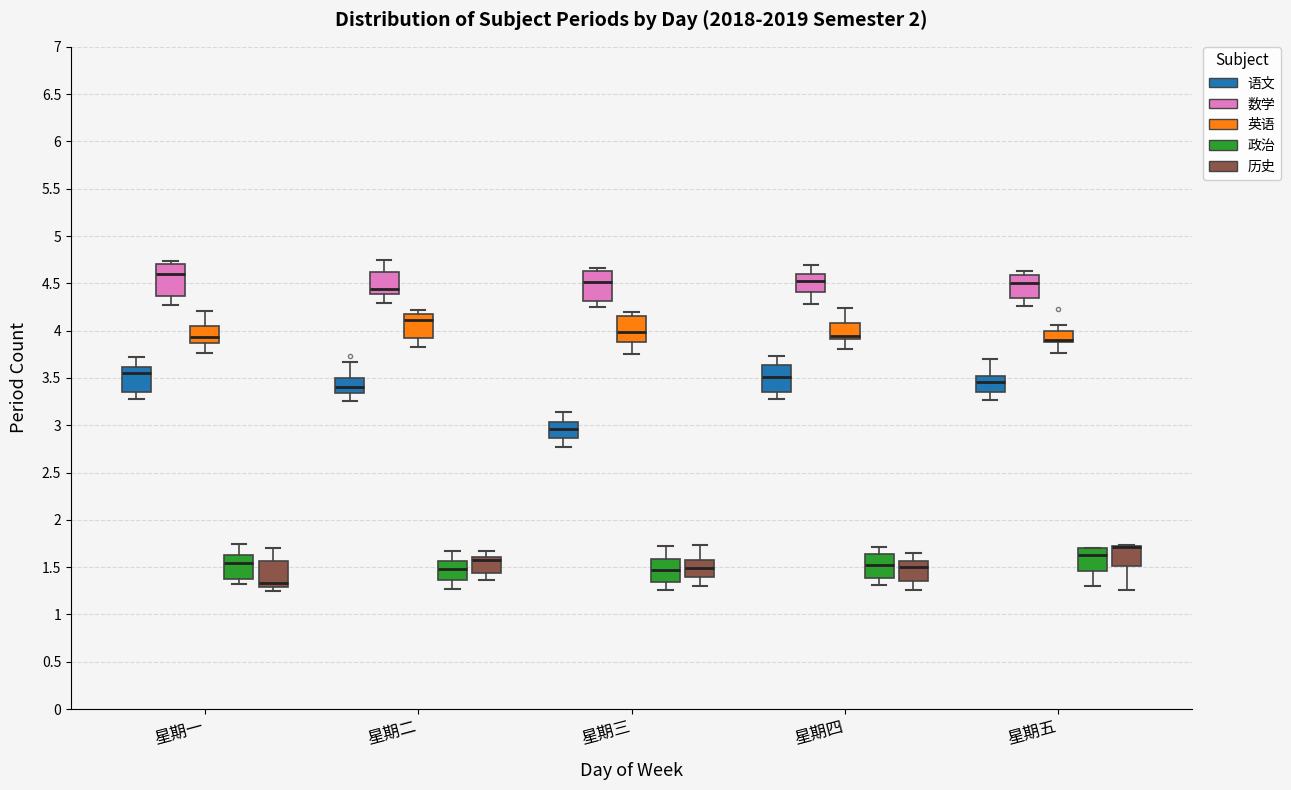

Reading left to right, transcribe this box plot: for each box, give where its median line is, the range the box spans, and where its two whiskers end, as read against the y-axis. The values are not printed on the chart, so give them approximately, as read against the axis.

星期一 (语文): median 3.55, box 3.35 to 3.60, whiskers 3.30 to 3.75
星期一 (数学): median 4.60, box 4.35 to 4.70, whiskers 4.25 to 4.75
星期一 (英语): median 3.95, box 3.85 to 4.05, whiskers 3.75 to 4.20
星期一 (政治): median 1.55, box 1.35 to 1.65, whiskers 1.30 to 1.75
星期一 (历史): median 1.35, box 1.30 to 1.55, whiskers 1.25 to 1.70
星期二 (语文): median 3.40, box 3.35 to 3.50, whiskers 3.25 to 3.65
星期二 (数学): median 4.45, box 4.40 to 4.60, whiskers 4.30 to 4.75
星期二 (英语): median 4.10, box 3.95 to 4.20, whiskers 3.85 to 4.20 (just above the box's upper edge)
星期二 (政治): median 1.50, box 1.35 to 1.55, whiskers 1.25 to 1.65
星期二 (历史): median 1.60 (just below the box's upper edge), box 1.45 to 1.60, whiskers 1.35 to 1.65
星期三 (语文): median 2.95, box 2.85 to 3.05, whiskers 2.75 to 3.15
星期三 (数学): median 4.50, box 4.30 to 4.65, whiskers 4.25 to 4.65 (just above the box's upper edge)
星期三 (英语): median 4.00, box 3.90 to 4.15, whiskers 3.75 to 4.20
星期三 (政治): median 1.45, box 1.35 to 1.60, whiskers 1.25 to 1.70
星期三 (历史): median 1.50, box 1.40 to 1.60, whiskers 1.30 to 1.75
星期四 (语文): median 3.50, box 3.35 to 3.65, whiskers 3.30 to 3.75
星期四 (数学): median 4.50, box 4.40 to 4.60, whiskers 4.30 to 4.70
星期四 (英语): median 3.95, box 3.90 to 4.10, whiskers 3.80 to 4.25
星期四 (政治): median 1.50, box 1.40 to 1.65, whiskers 1.30 to 1.70
星期四 (历史): median 1.50, box 1.35 to 1.55, whiskers 1.25 to 1.65
星期五 (语文): median 3.45, box 3.35 to 3.50, whiskers 3.25 to 3.70
星期五 (数学): median 4.50, box 4.35 to 4.60, whiskers 4.25 to 4.65
星期五 (英语): median 3.90 (drawn on the box's lower edge), box 3.90 to 4.00, whiskers 3.75 to 4.05
星期五 (政治): median 1.65, box 1.45 to 1.70, whiskers 1.30 to 1.70
星期五 (历史): median 1.70 (drawn on the box's upper edge), box 1.50 to 1.75, whiskers 1.25 to 1.75